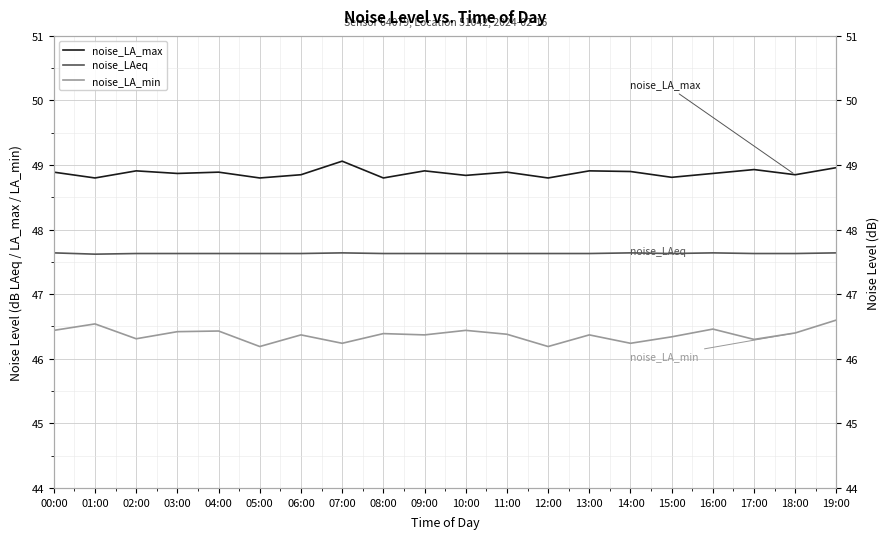

True or false: noise_LA_max and noise_LAeq cross at least once.

False